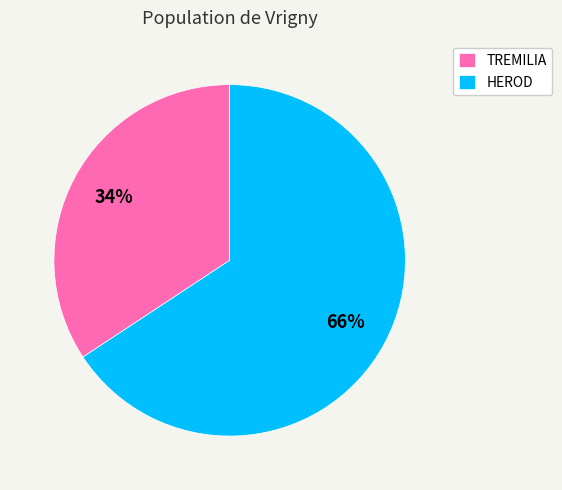

Do TREMILIA and HEROD together represent more than half of the pie?

Yes